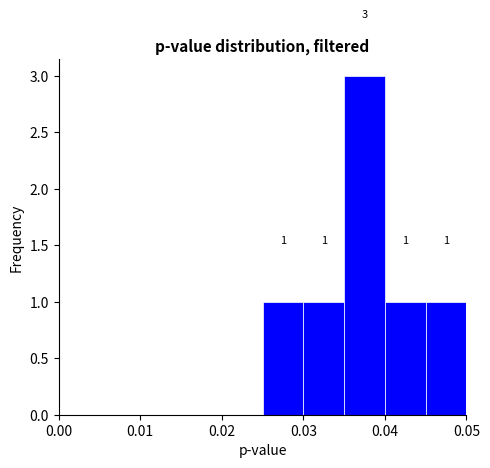

Which range on the x-axis has the tallest bar?

0.035 to 0.040